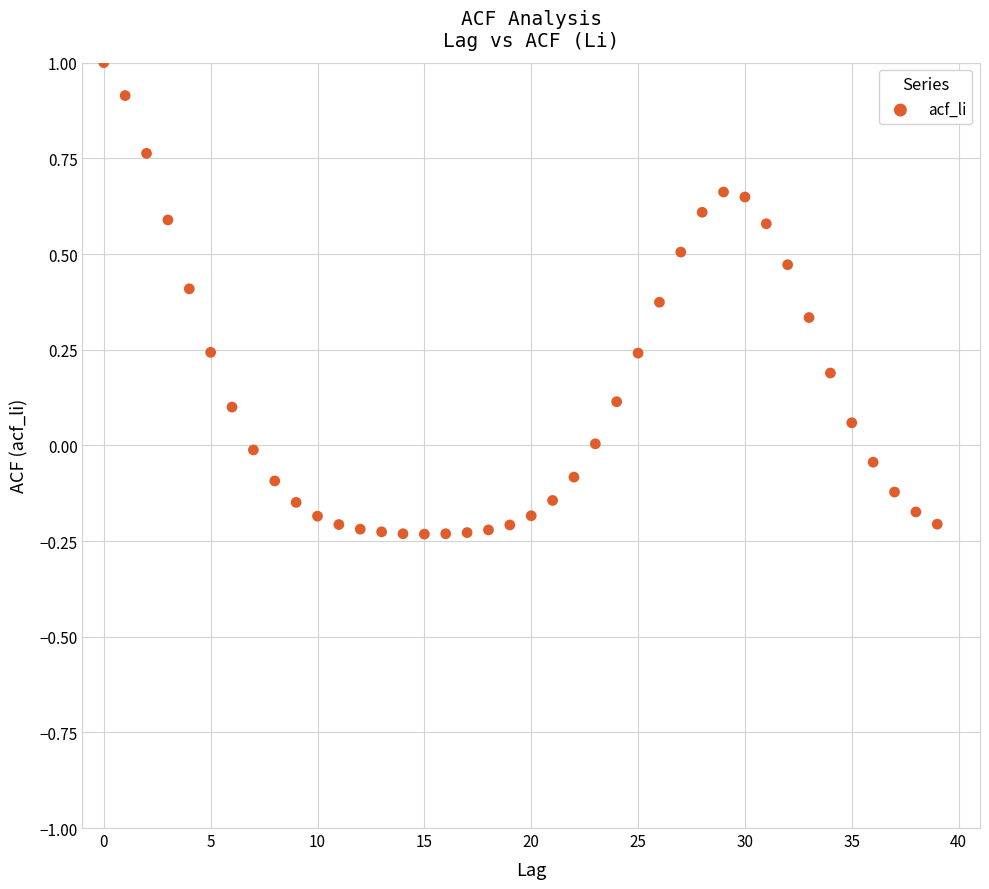

What is the range of Y values (max minus min)?

1.2